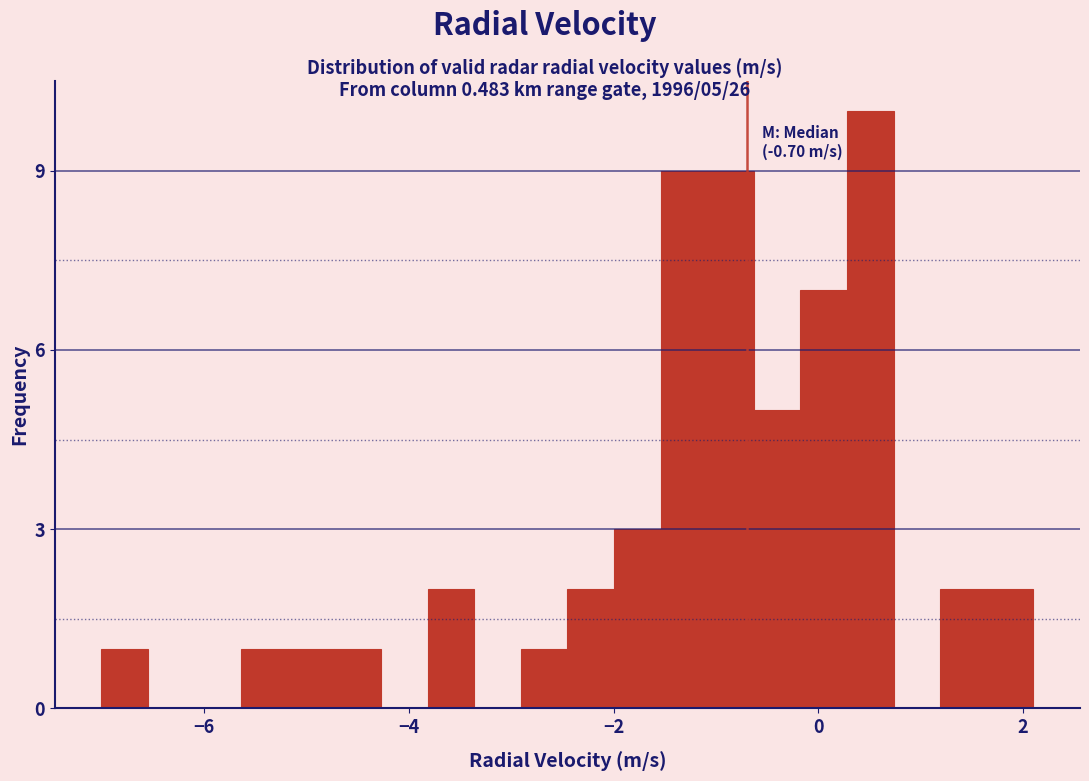

Around what value on the x-axis is the tallest bar? Give the approximate position of its centre, as read against the axis.

0.6